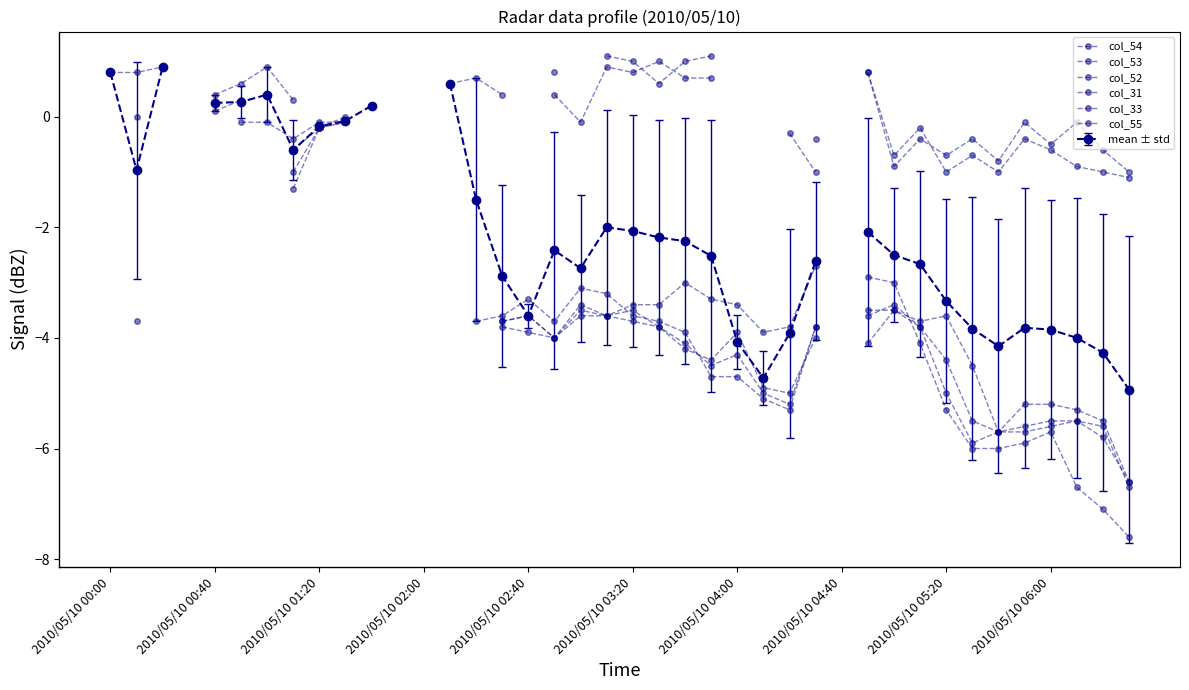

What is the difference between the highest and lowest values at 19?

4.7